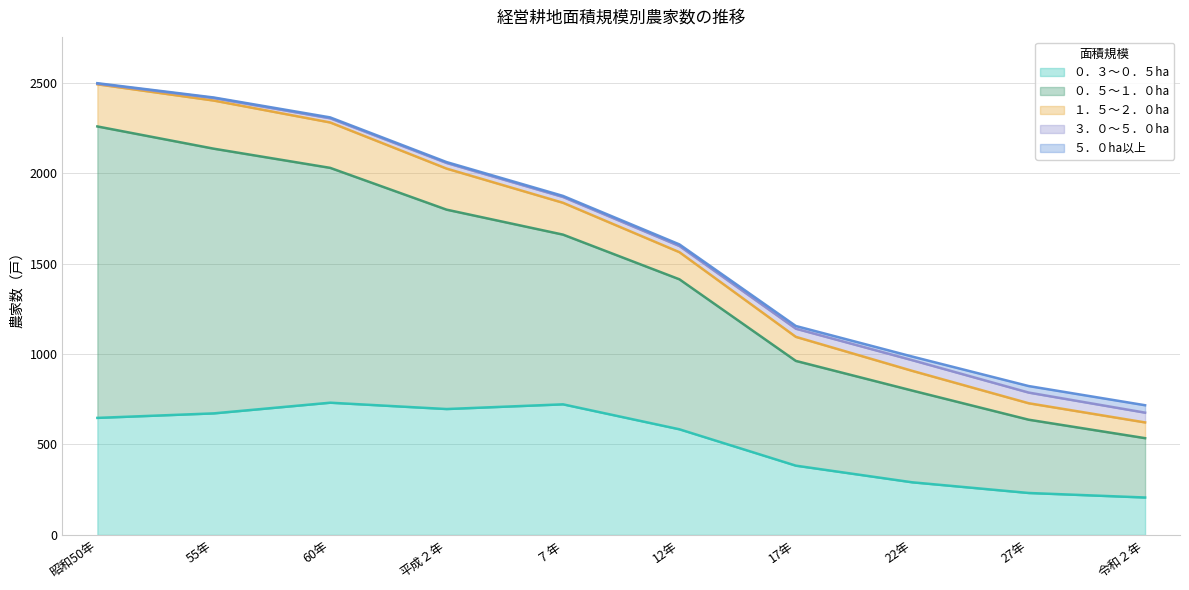

How many values in the ０．３～０．５ha series are below 647?

5